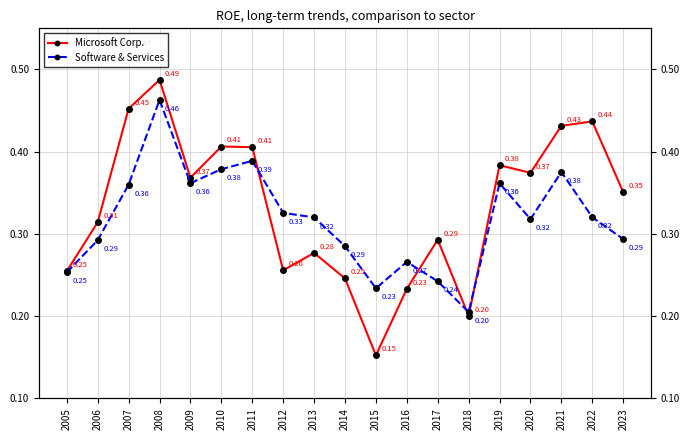

Which label corresponds to the largest value in the chart?

2008